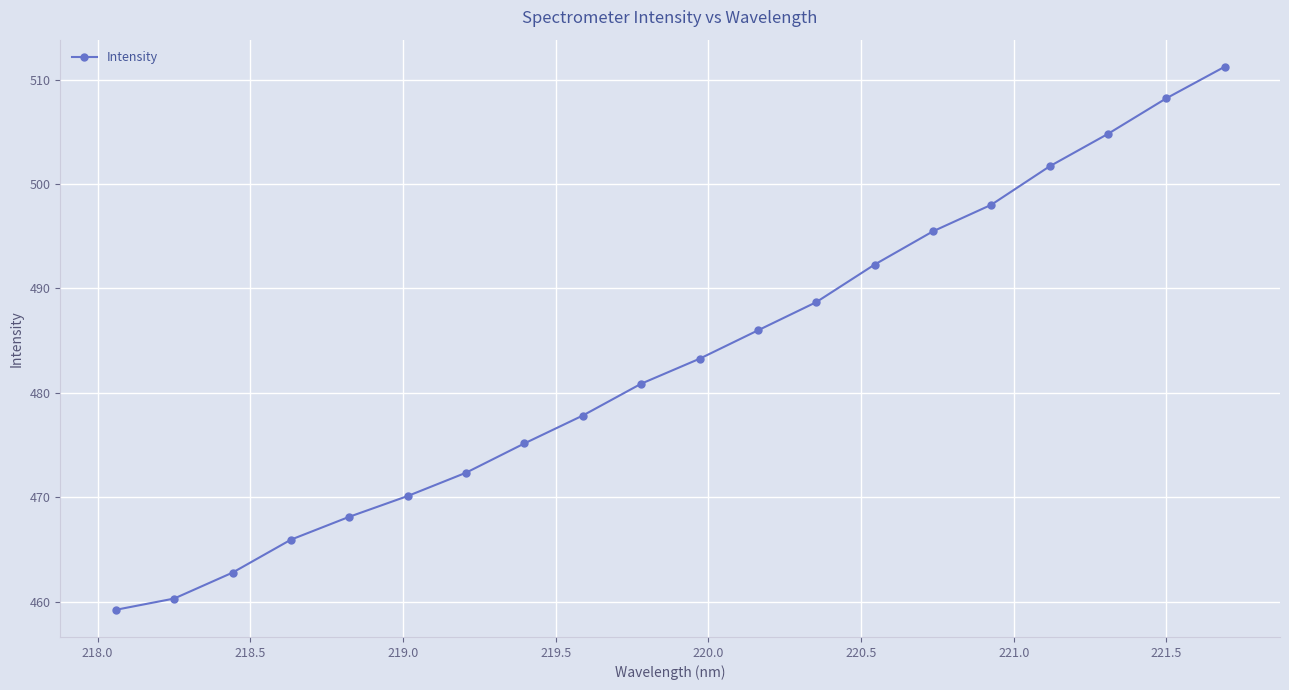

What is the smallest value displayed?

459.2